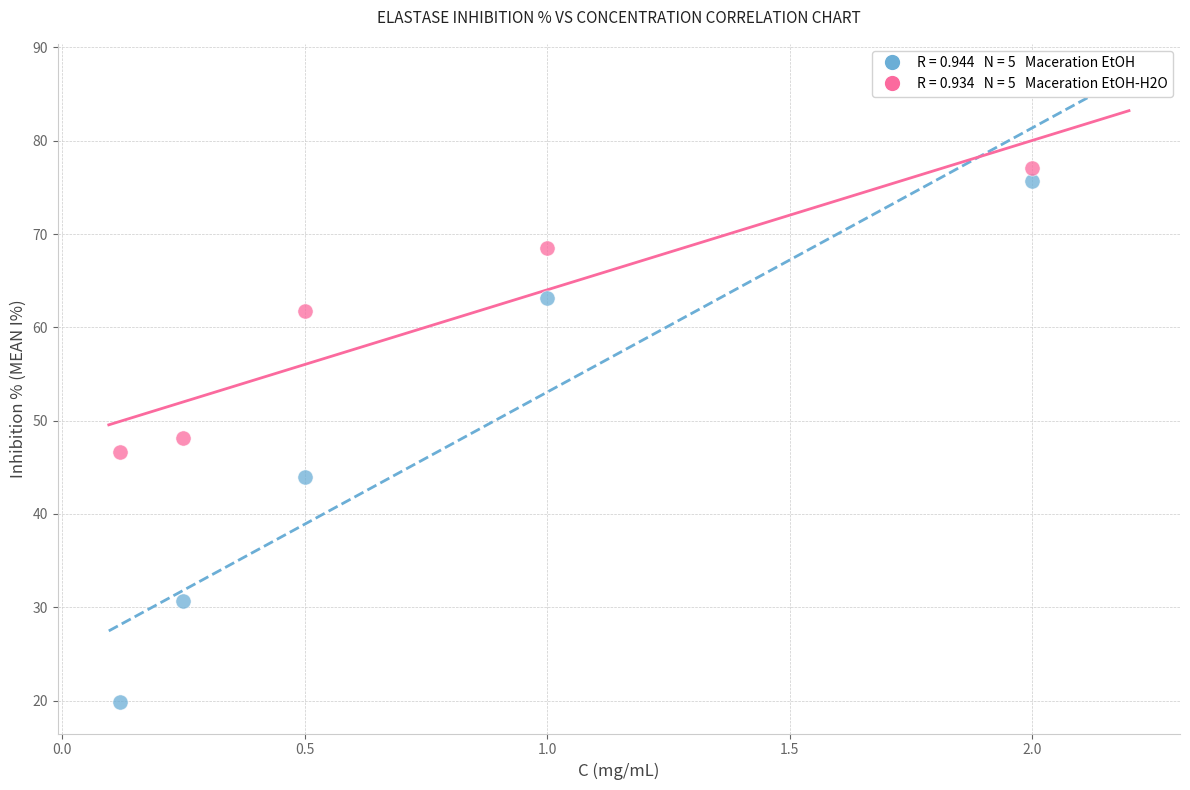

Across all data points, what is the range of Y values (max minus min)?

57.2